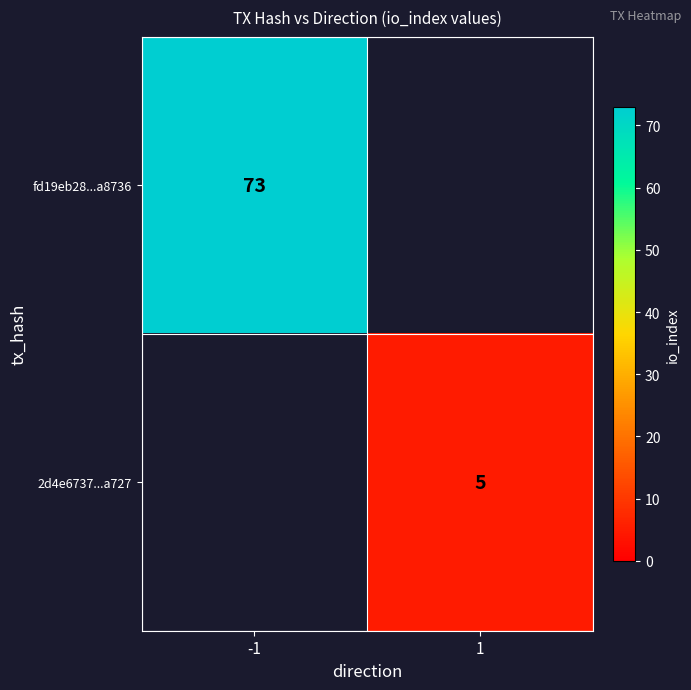

True or false: fd19eb28...a8736 has a value of 28 at -1.

False